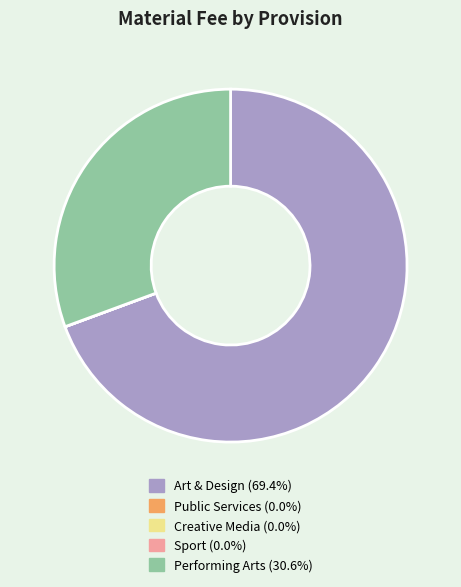

Does Art & Design represent more than half of the total?

Yes